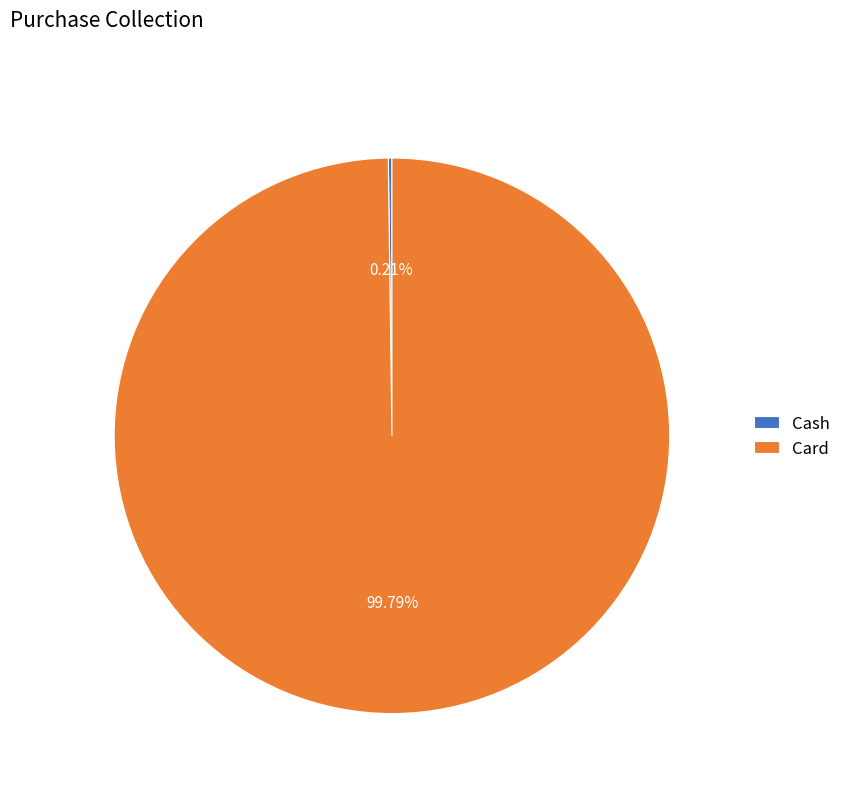

What percentage is NOT represented by Card?

0.2%